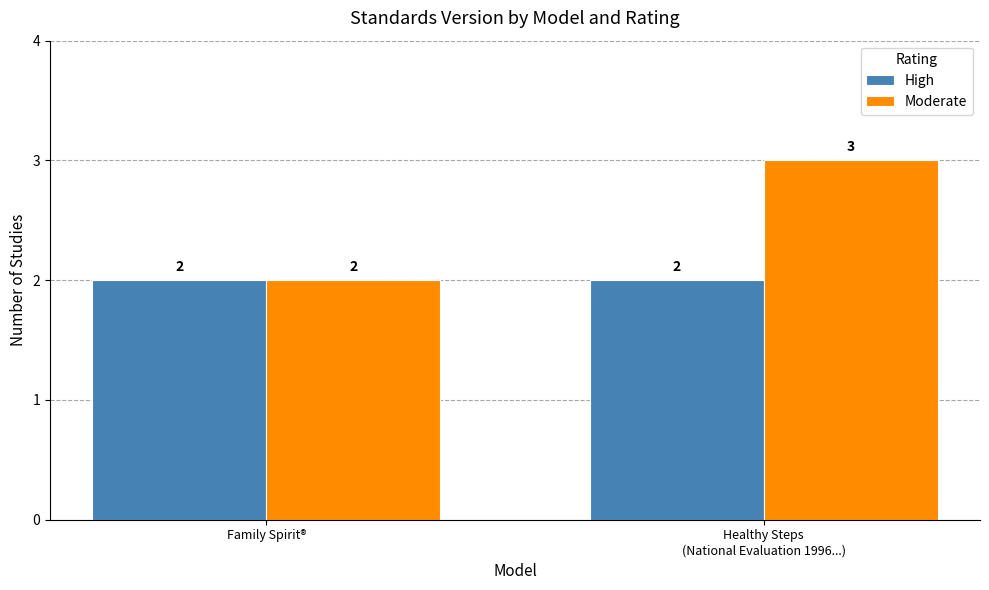

What is the maximum value for Moderate?

3